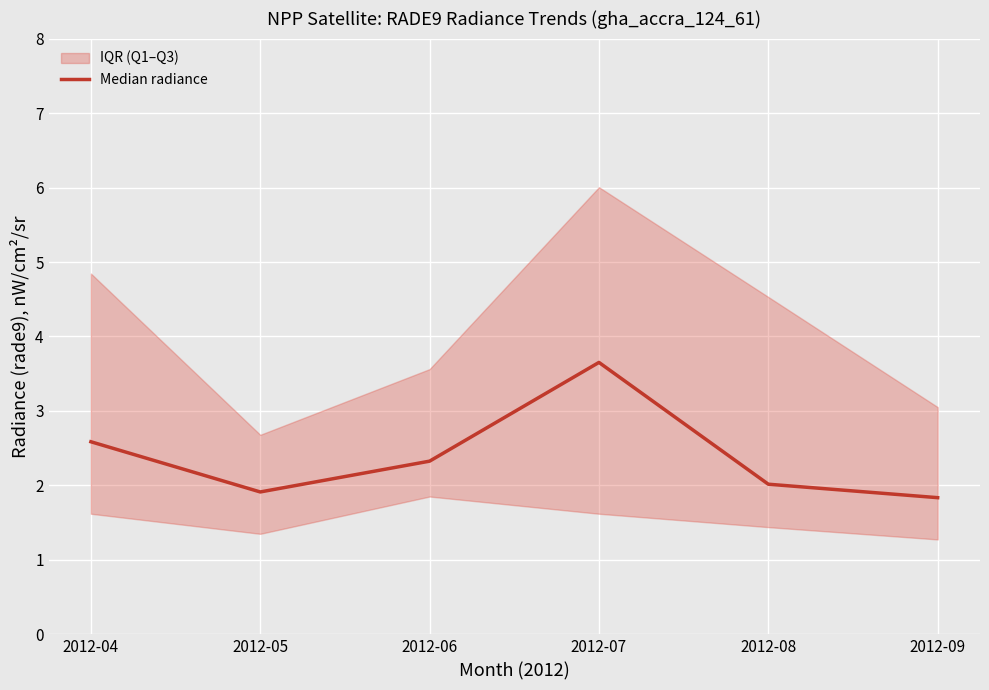

What is the value of the 5th point from the left?

2.0